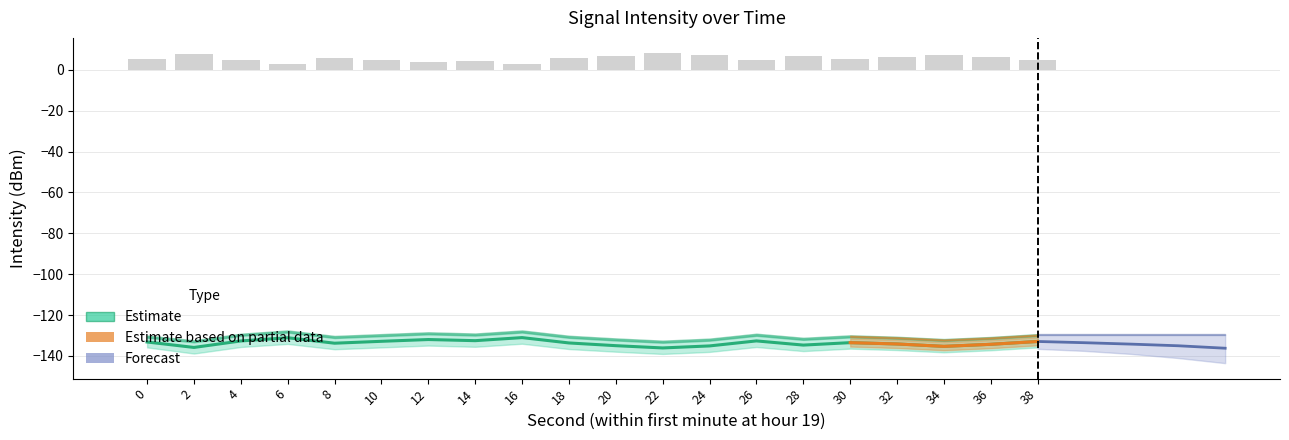

What is the greatest value displayed?

8.1